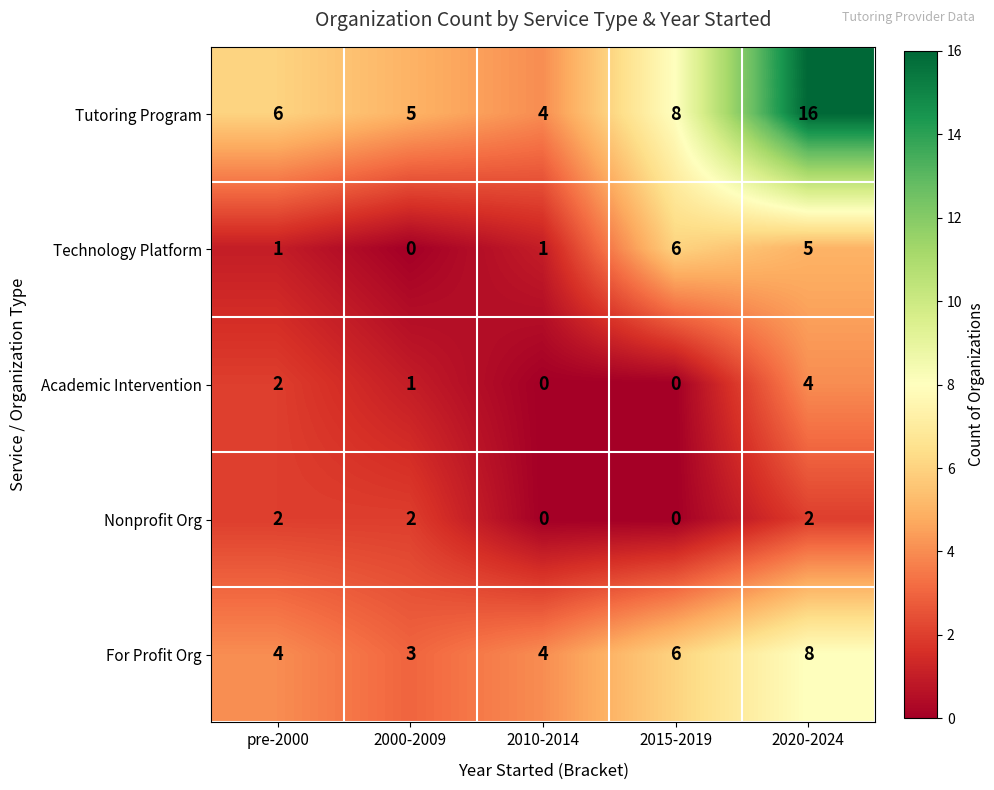

True or false: Technology Platform has a value of 5 at 2020-2024.

True